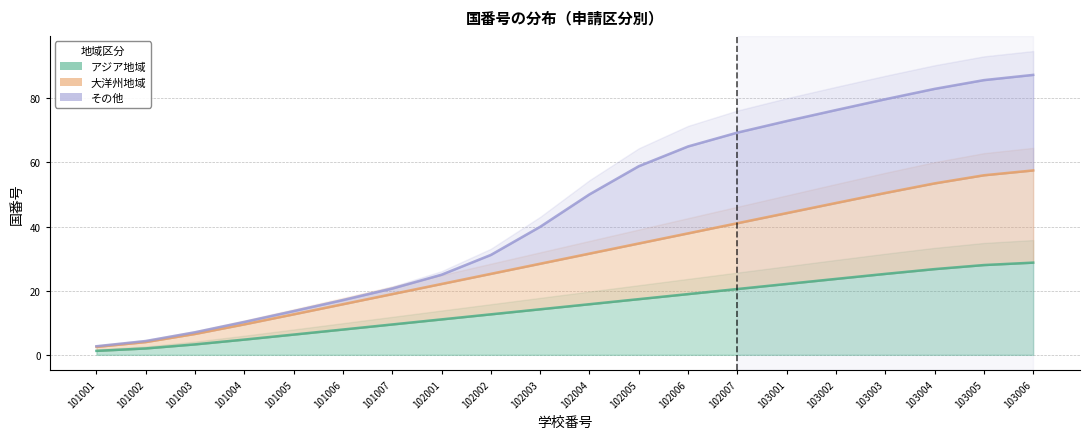

True or false: アジア地域 and 大洋州地域 cross at least once.

False